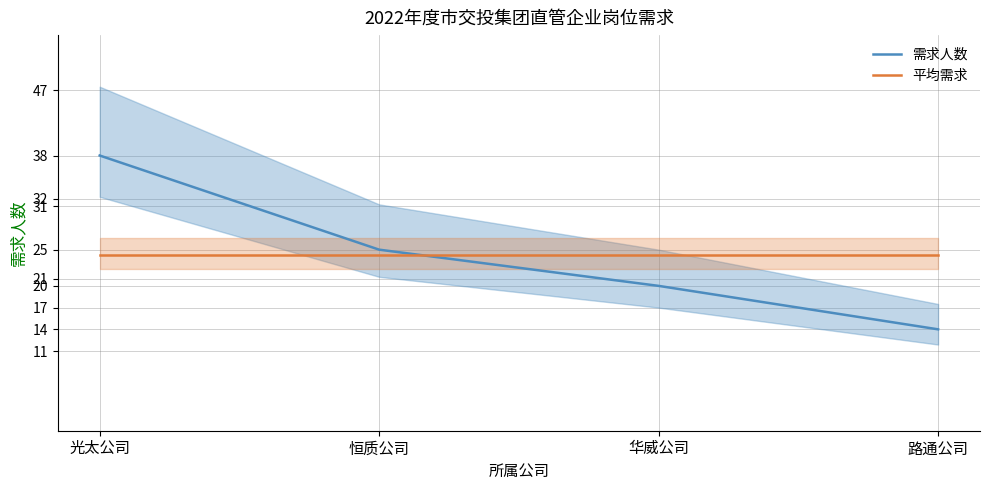

True or false: 平均需求 has more than 2 points higher than both neighbors.

False